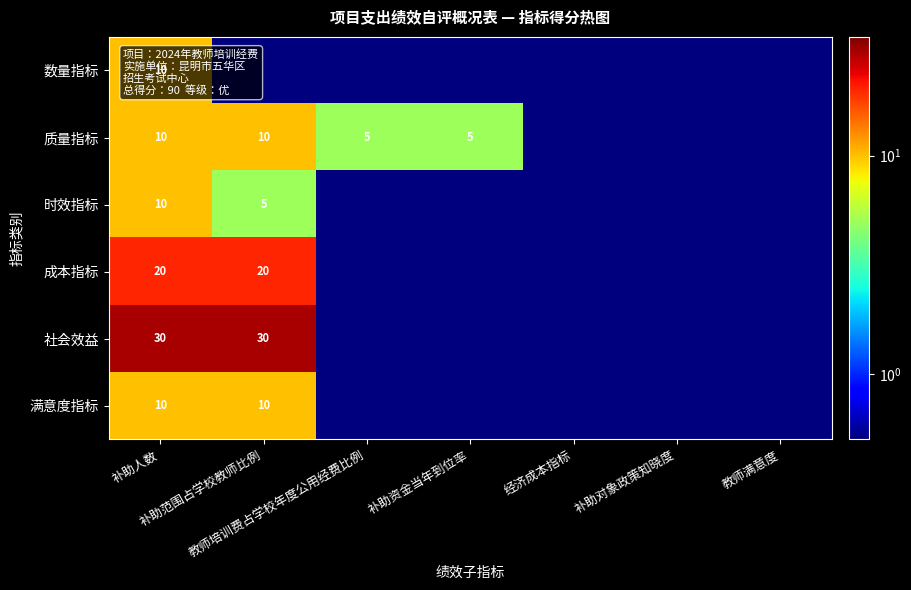

The 成本指标 series shows 0.2 at 补助资金当年到位率. True or false?

False